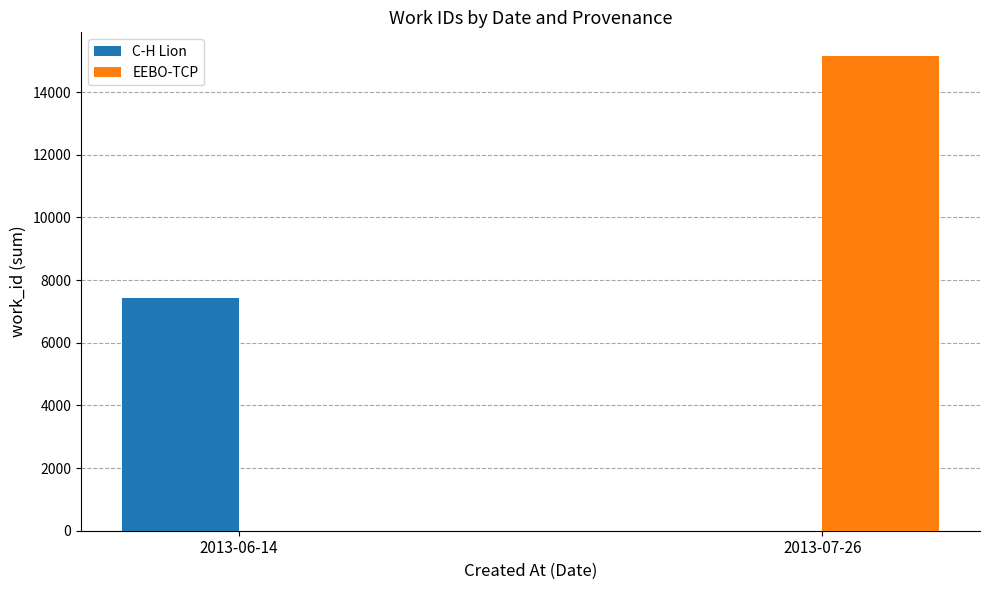

The value of EEBO-TCP at 2013-06-14 is 0. True or false?

True